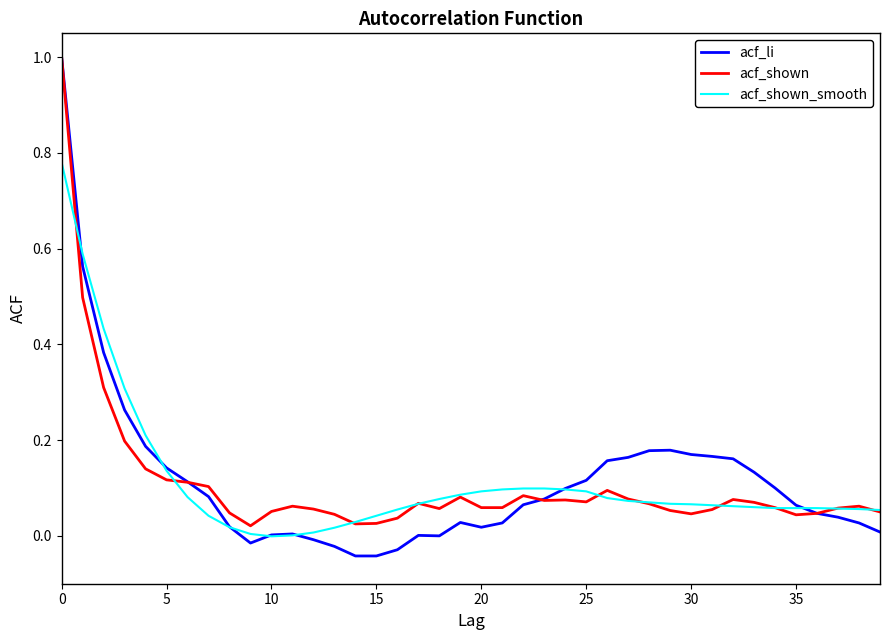

What is the maximum value shown in the chart?

1.0